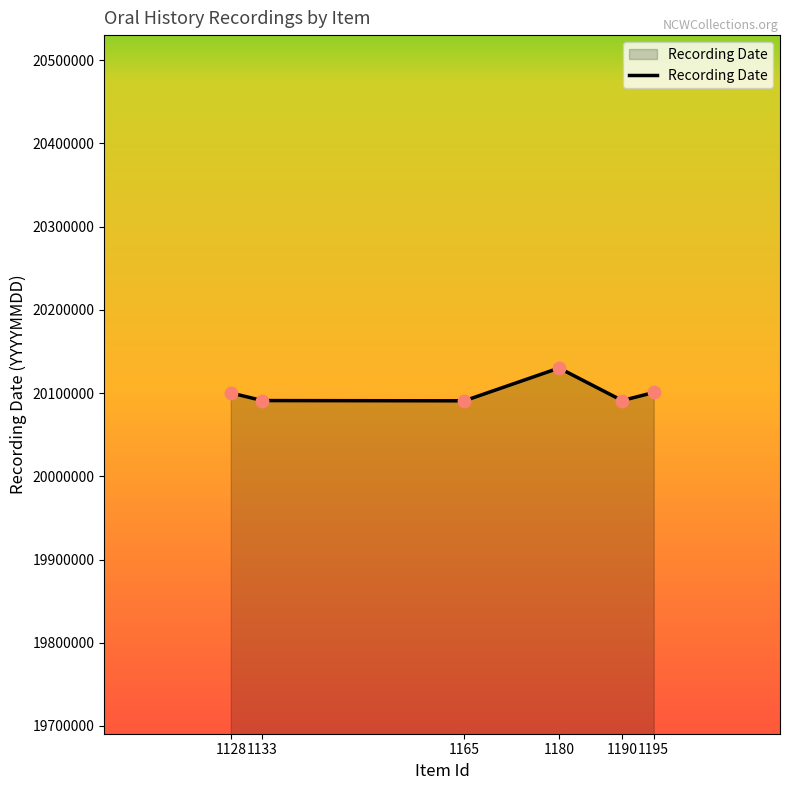

What is the ratio of the value at 1180 to the value at 1165?

1.0